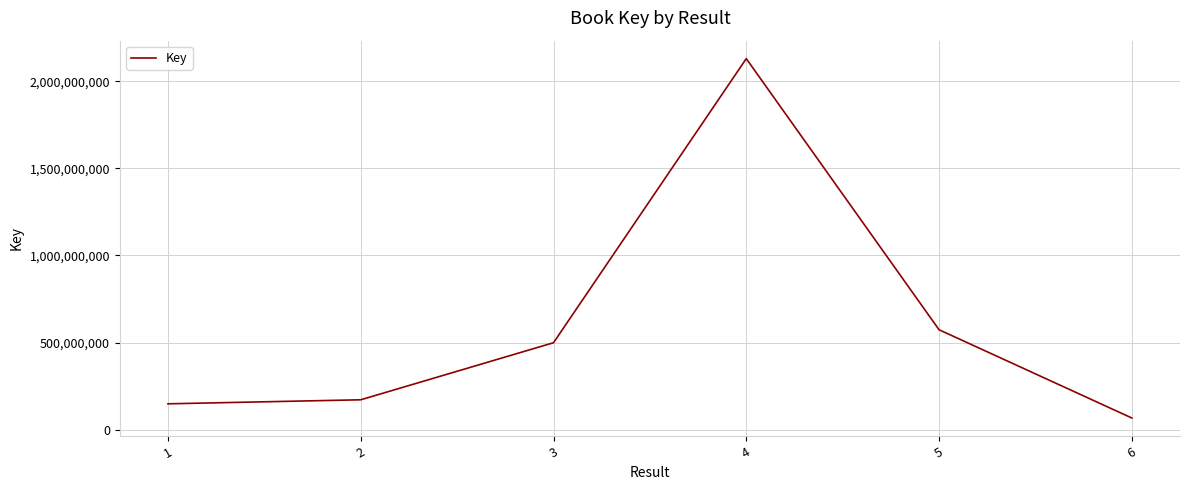

Rank the categories by value from highest to lowest.

4, 5, 3, 2, 1, 6